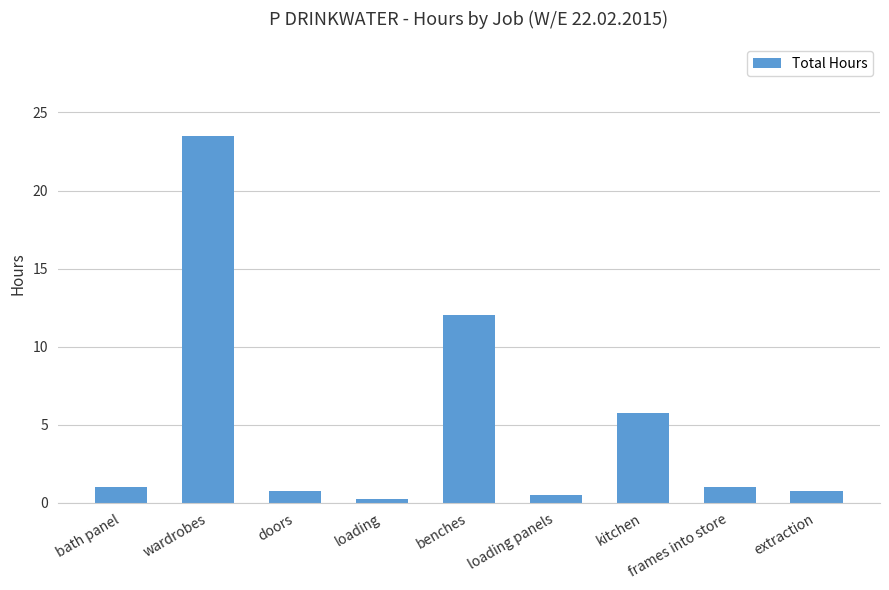

What value does the data have at benches?

12.0